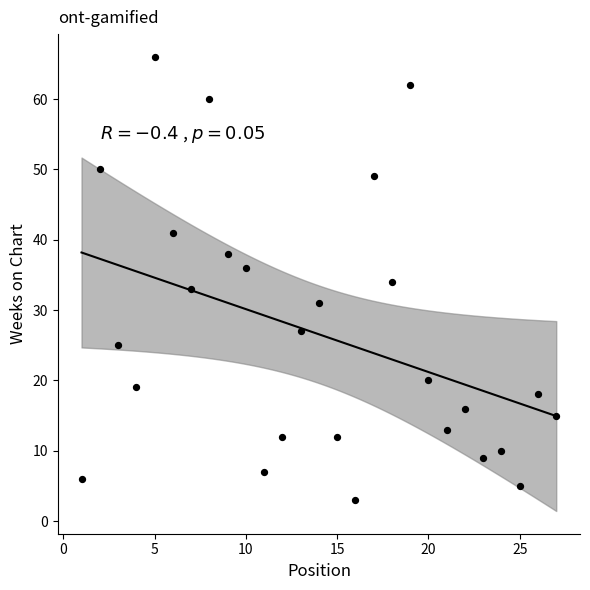

What is the range of X values (max minus min)?

26